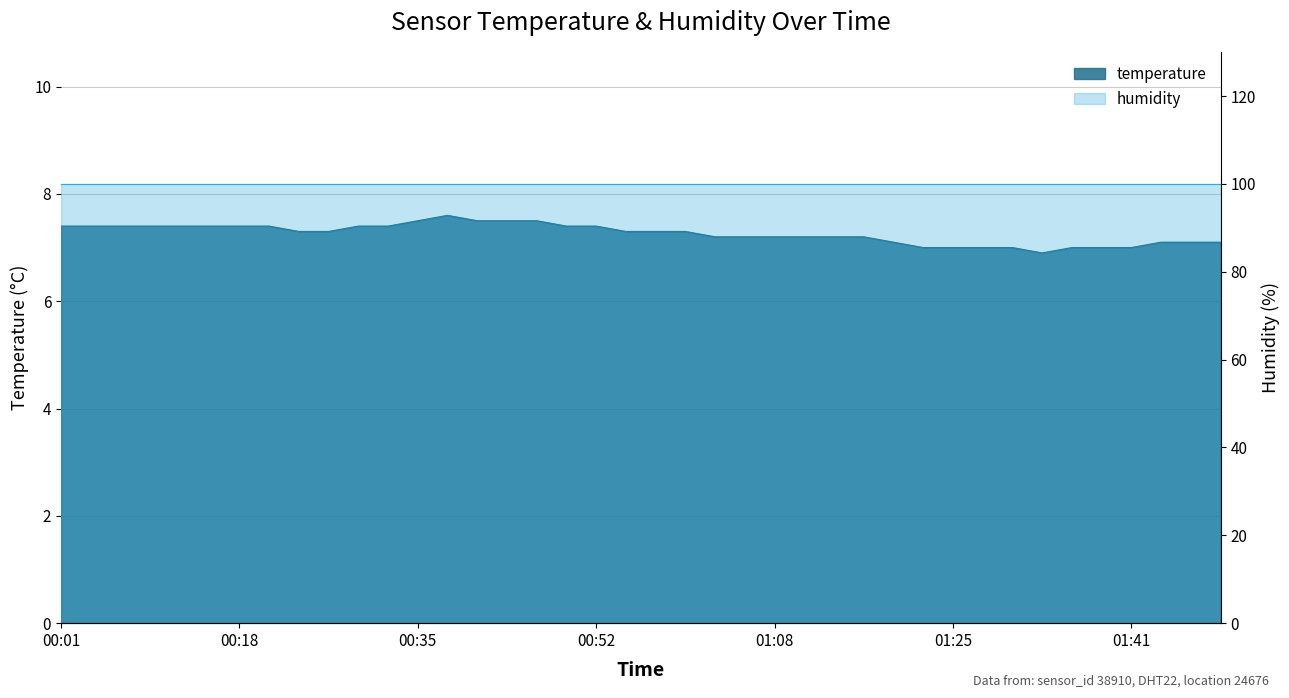

What is the difference between the second highest and minimum values?

0.6